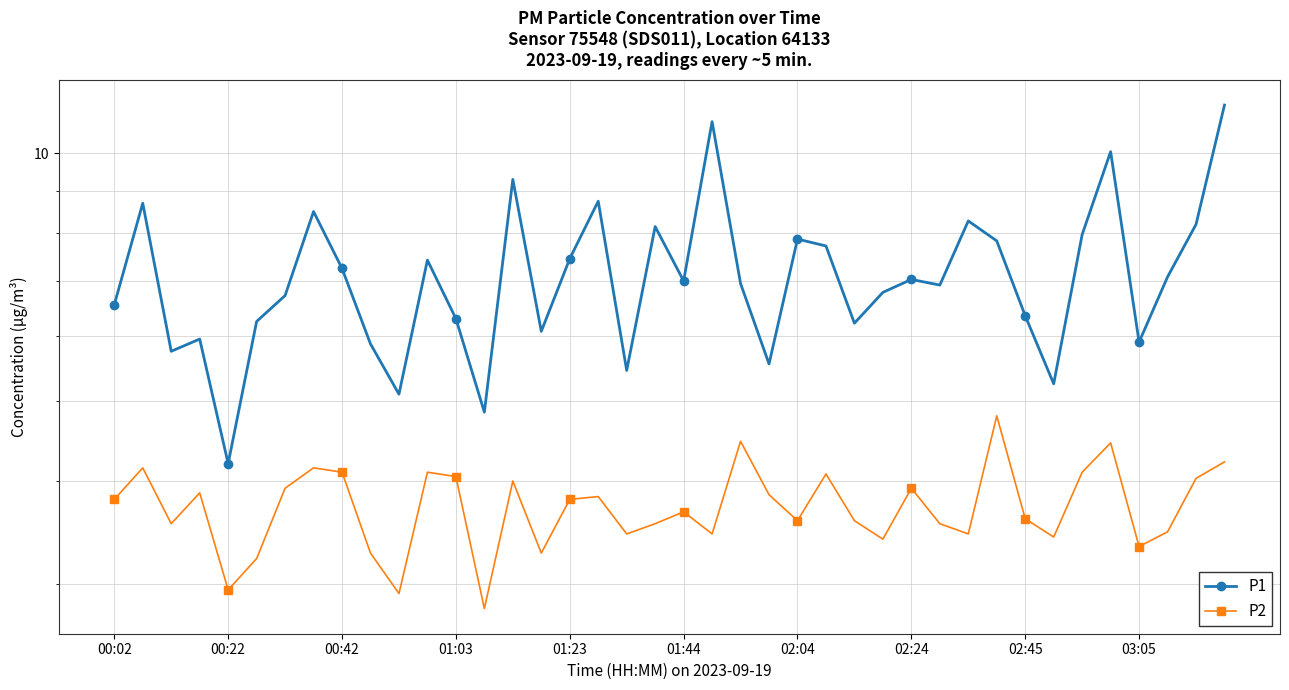

True or false: P1 has a value of 7.0 at 02:24.

True